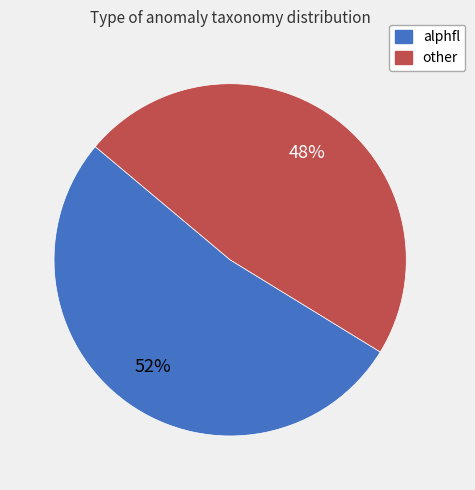

To the nearest percent, what is the average slice percentage?

50%